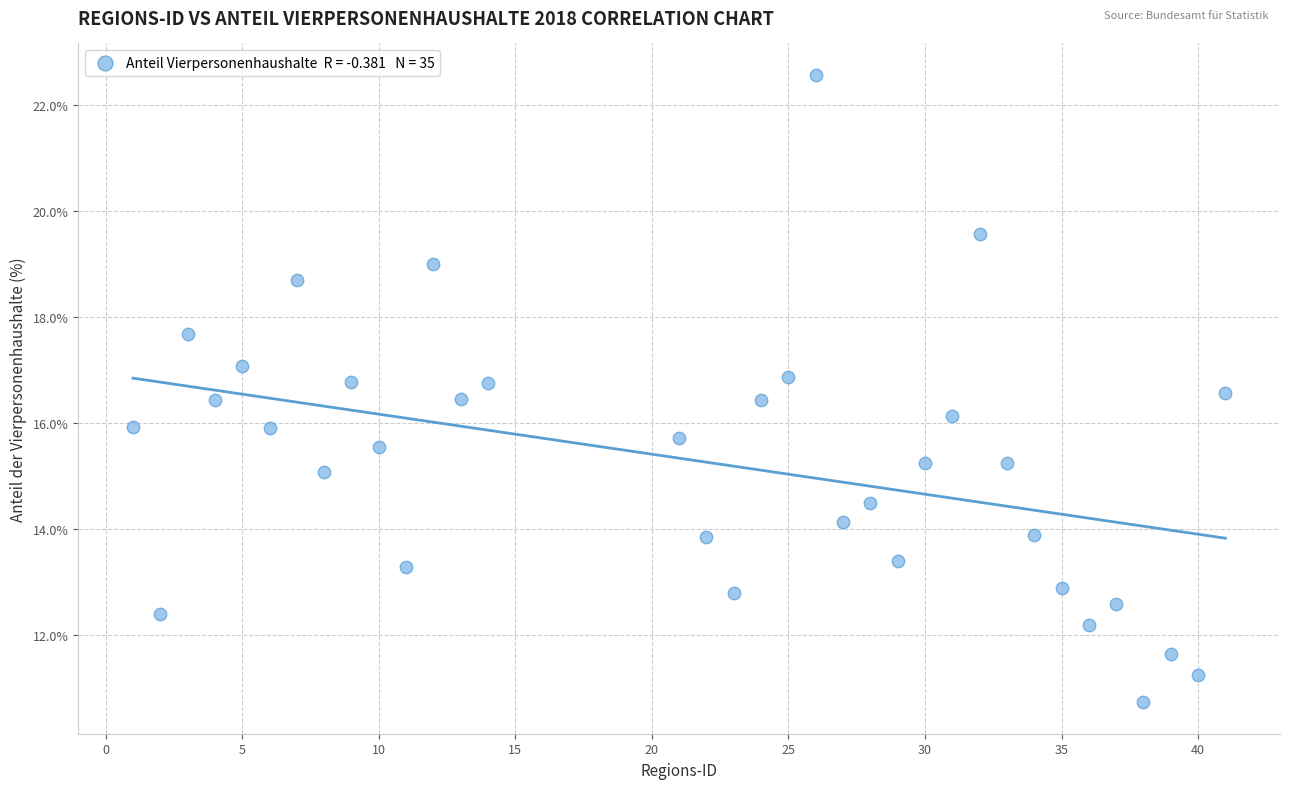

What is the range of Y values (max minus min)?

11.8